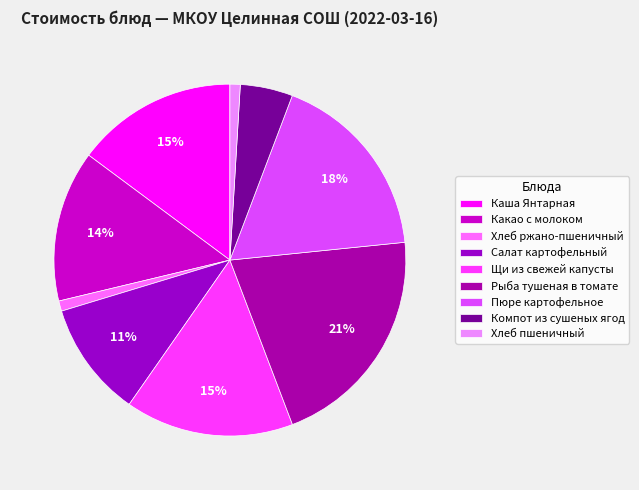

How many segments does this pie chart have?

9